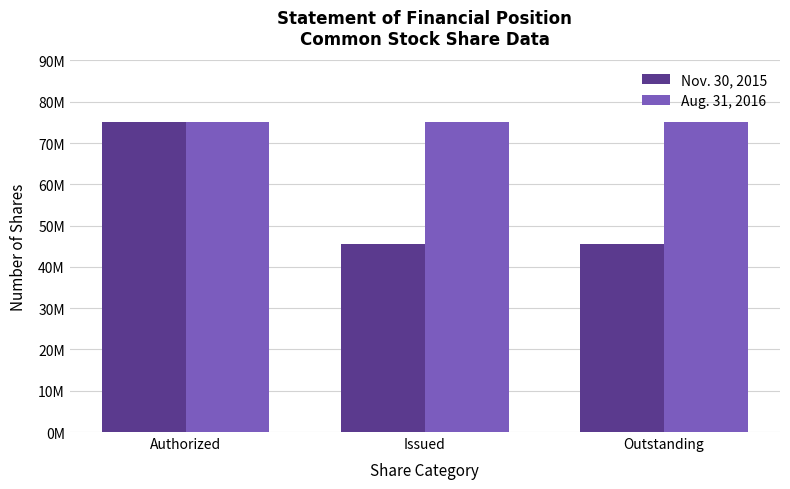

What is the value of the Nov. 30, 2015 bar at the 2nd from the left?

45500000